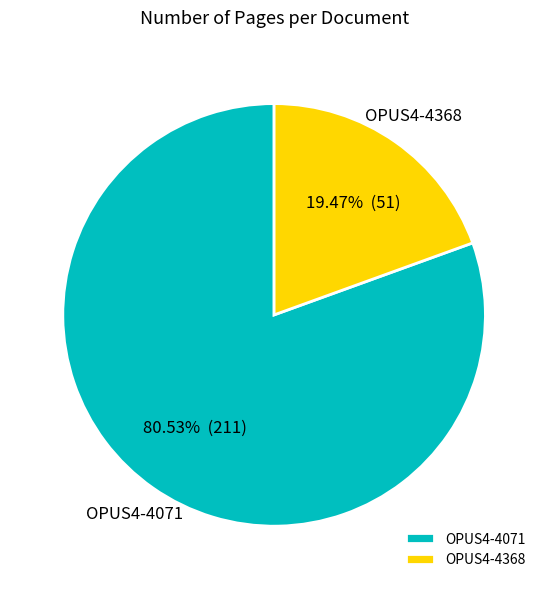

Count the number of slices in the pie.

2